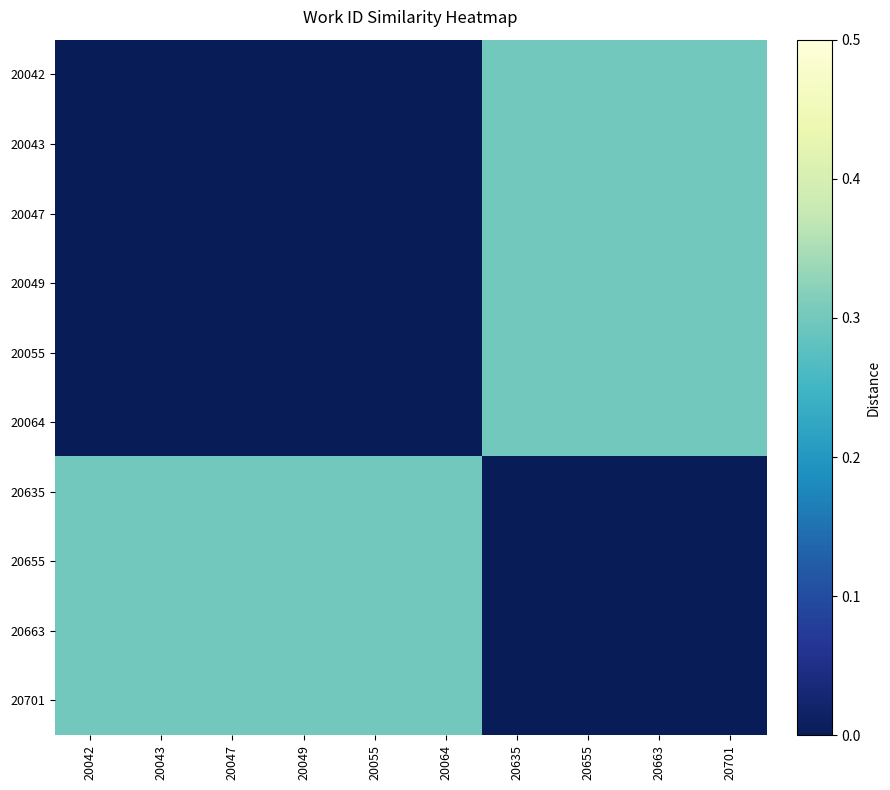

At which category is the sum across all series the highest?

20635